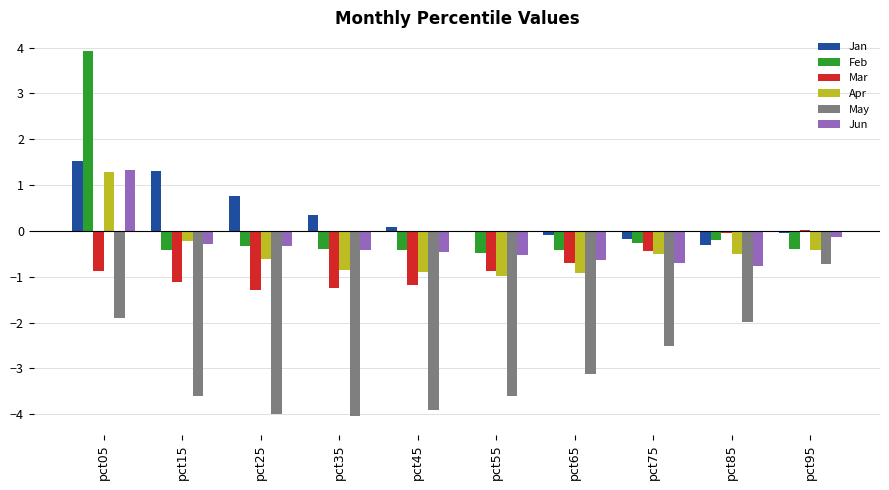

True or false: Apr has a value of -0.2 at pct15.

True